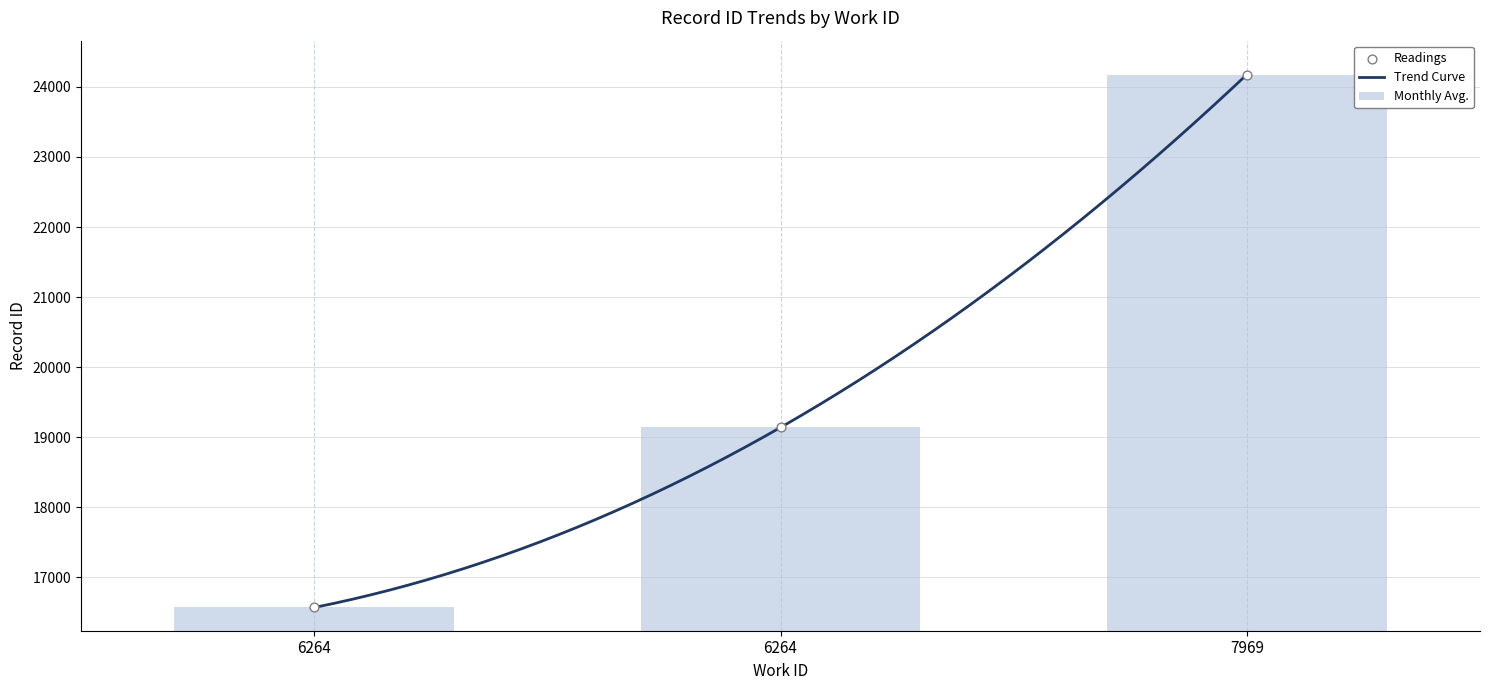

Which has a higher value, 6264 or 6264?

6264